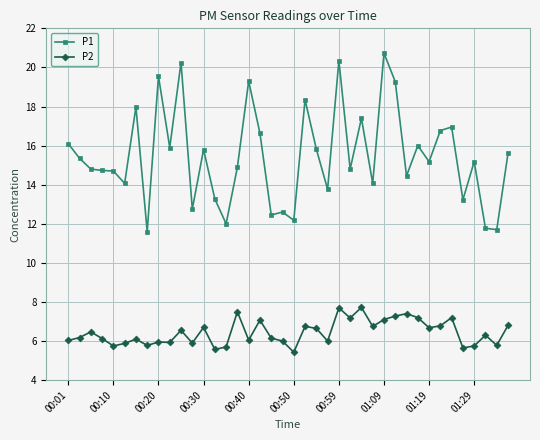

Which series has the largest total across all categories?

P1